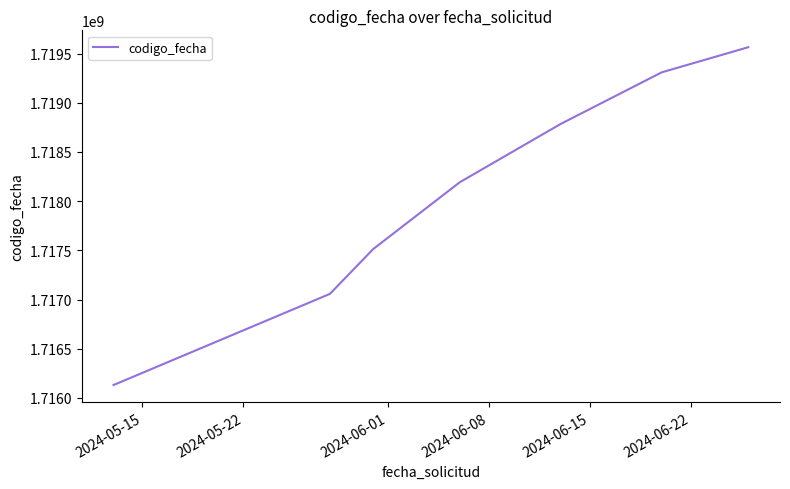

What is the maximum value shown in the chart?

1719564868